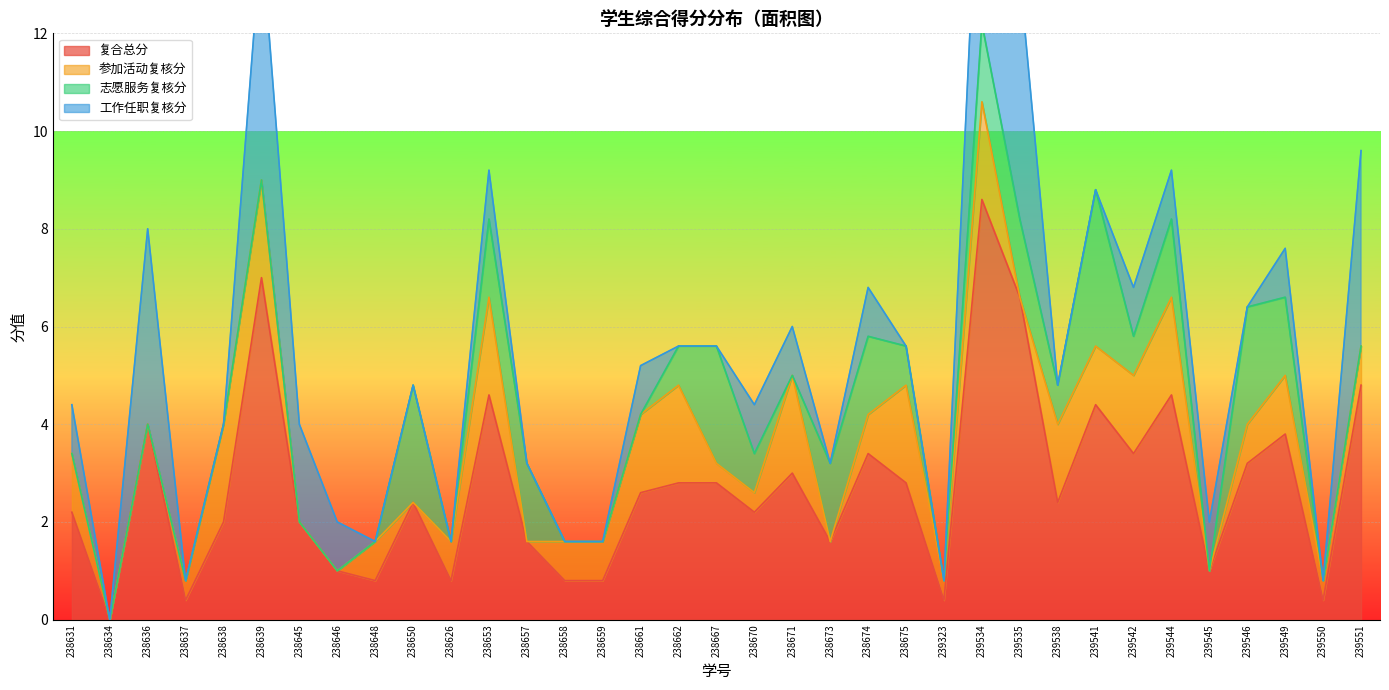

At which label does 复合总分 reach its peak?

239534